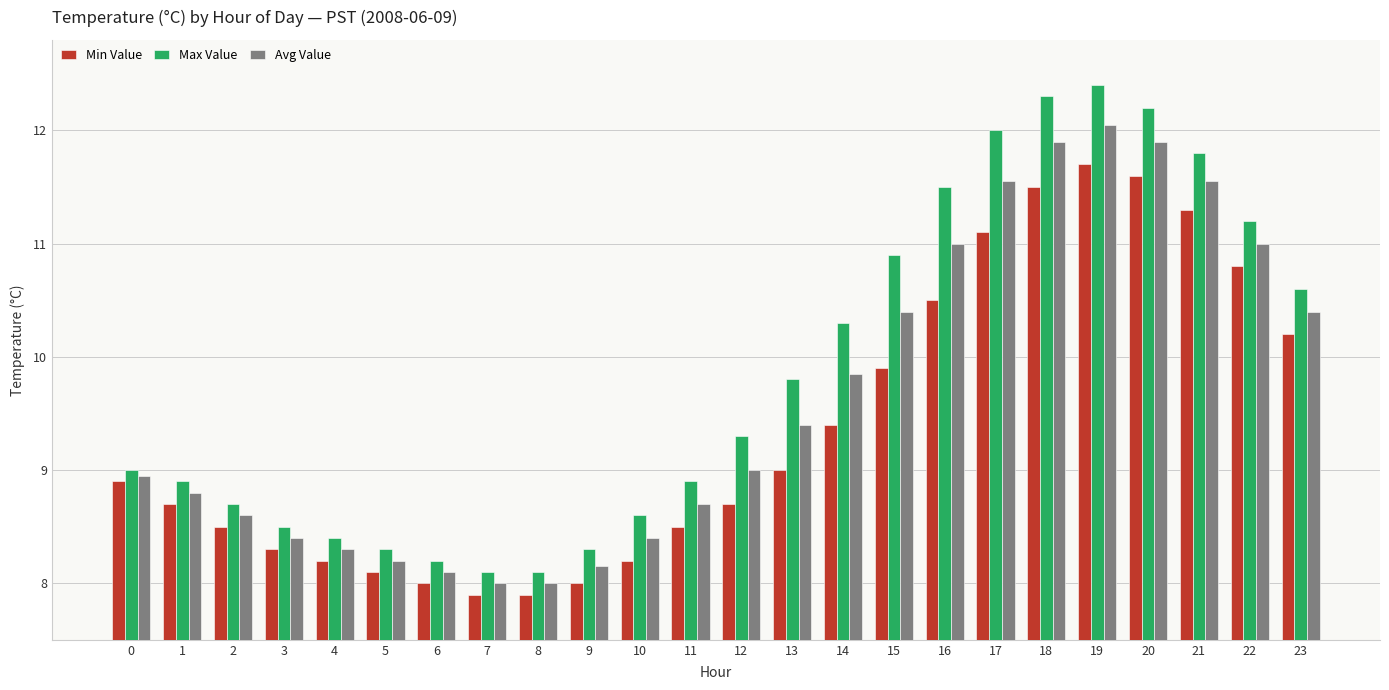

How many categories are shown in the chart?

24